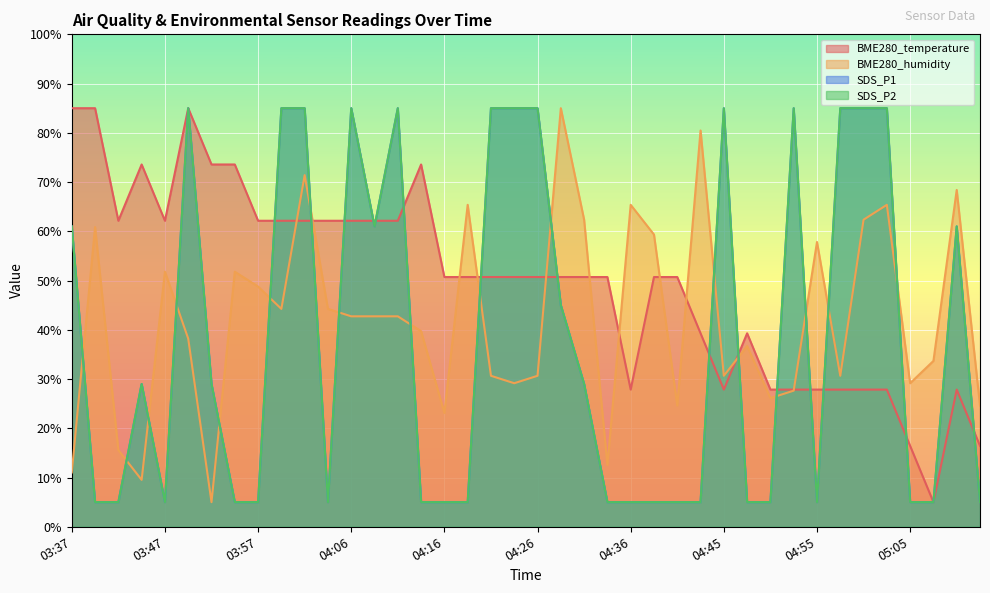

Which series has the widest spread of values?

BME280_temperature